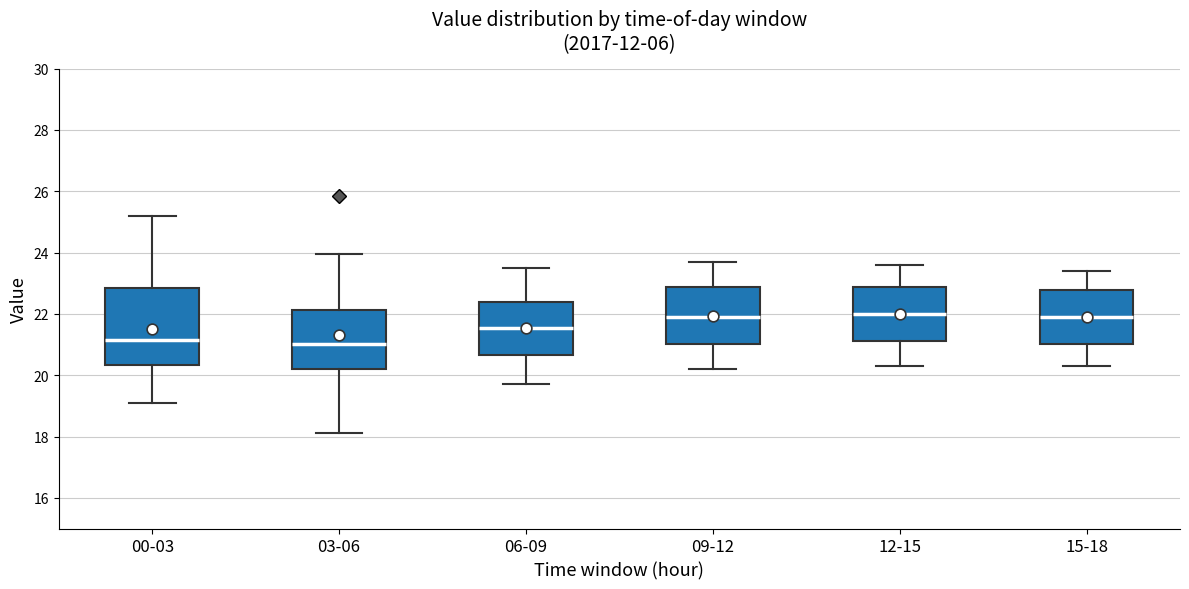

Where does the upper whisker of the box for 06-09 end on the y-axis? The values are not printed on the chart, so give them approximately, as read against the axis.

23.6